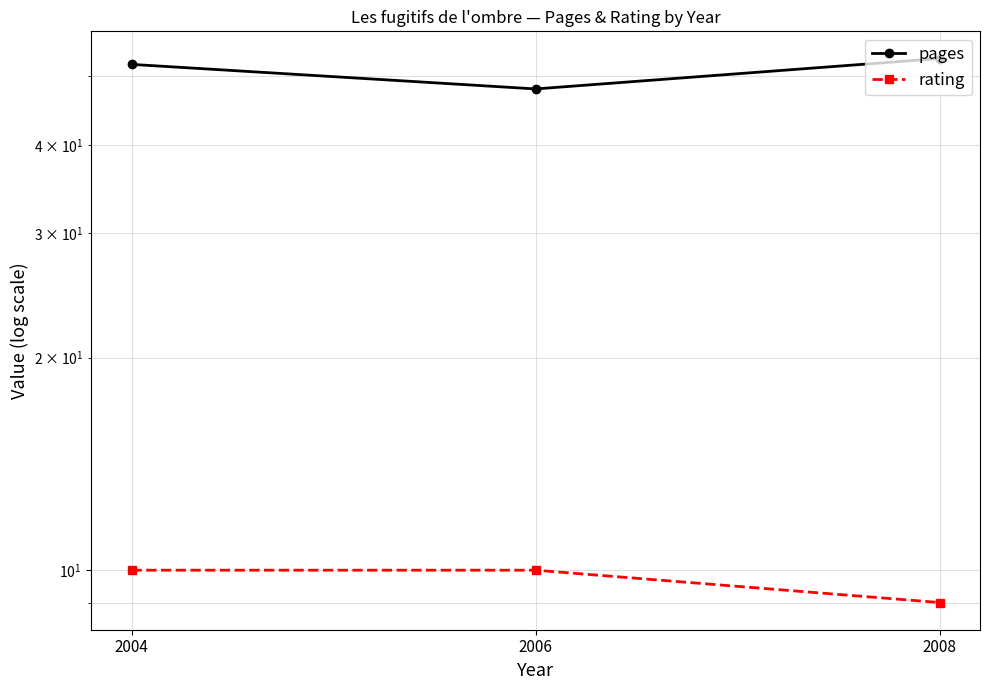

Where does the pages series first go above 52?

2008